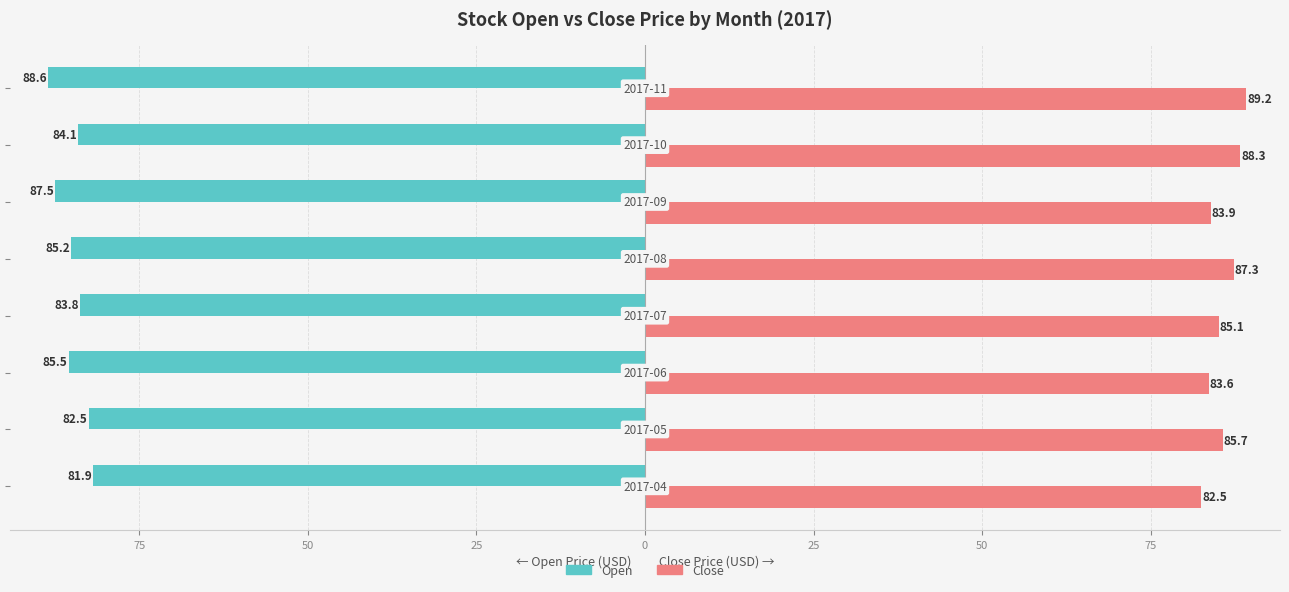

What are all the series names shown in the legend?

Open, Close